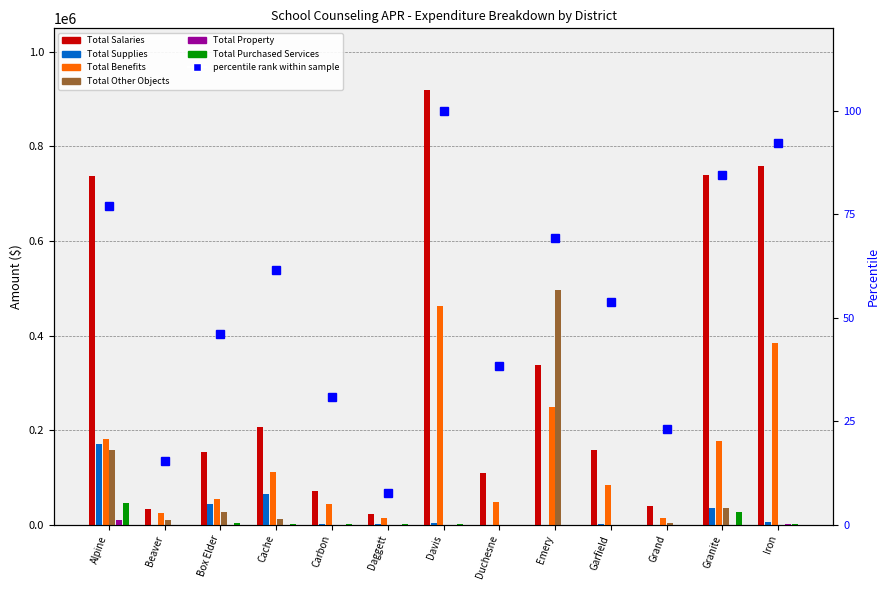

Which category has the lowest value in the Total Salaries series?

Daggett